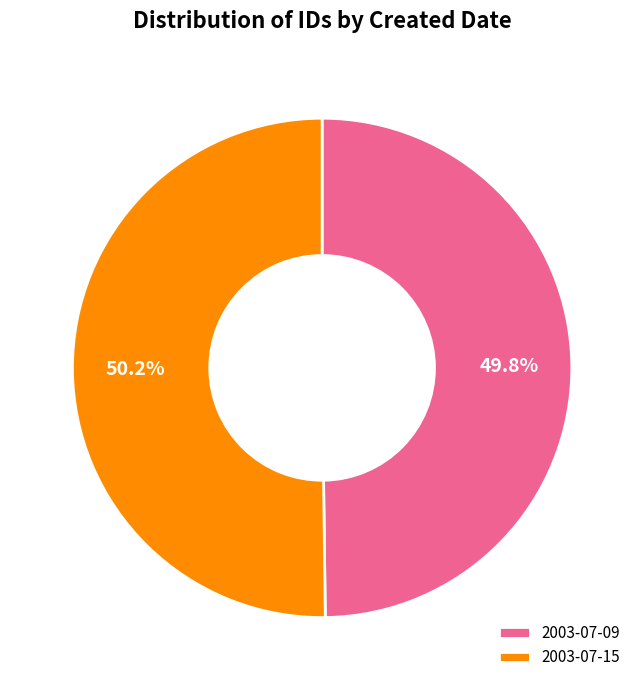

The 2003-07-09 slice represents 60% of the pie. True or false?

False